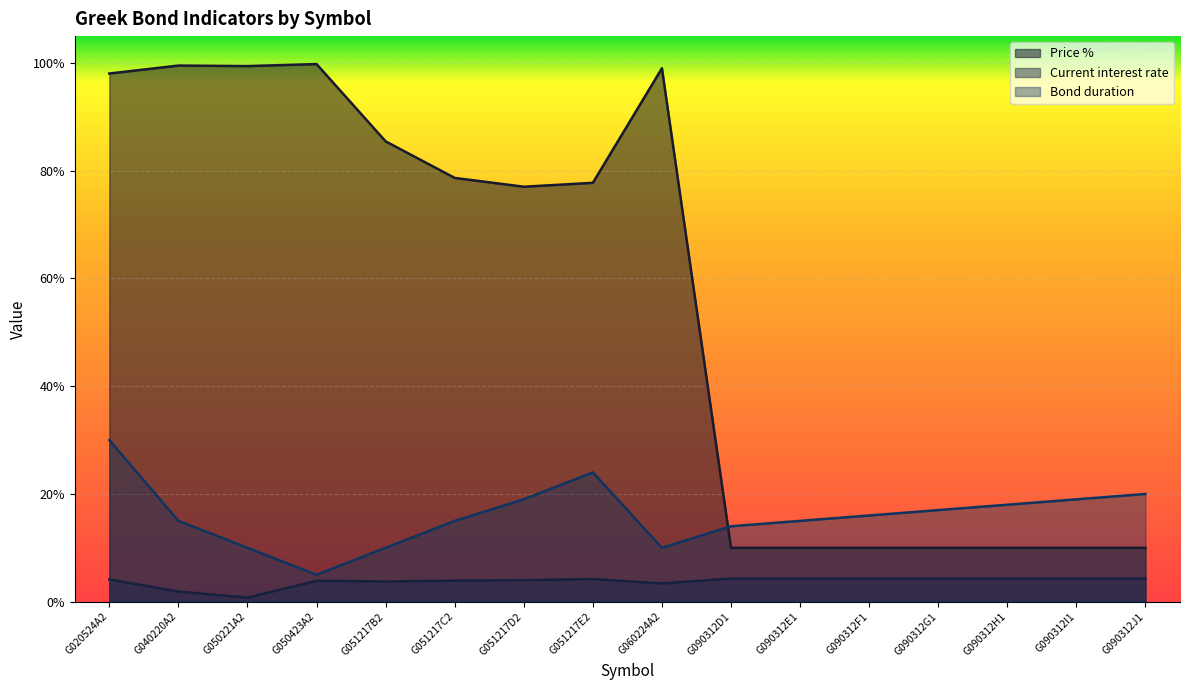

What is the value of the Current interest rate point at the 5th from the left?

3.8